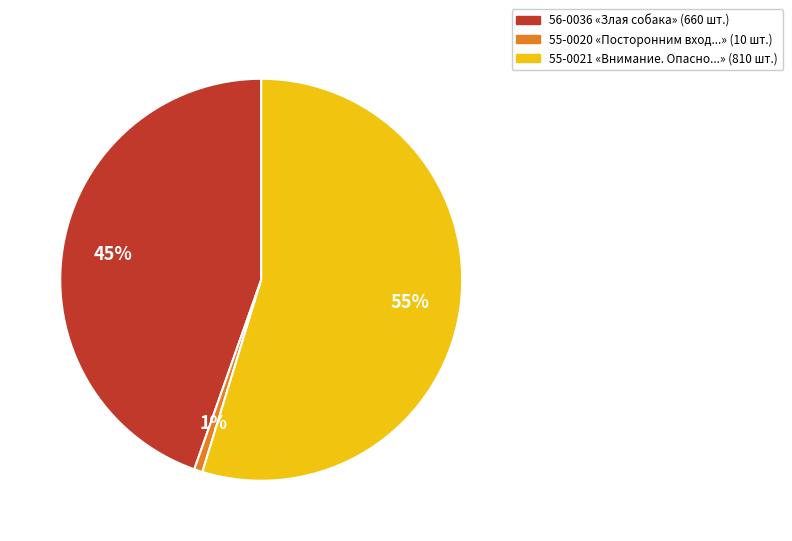

Between 55-0020 and 56-0036, which is larger?

56-0036